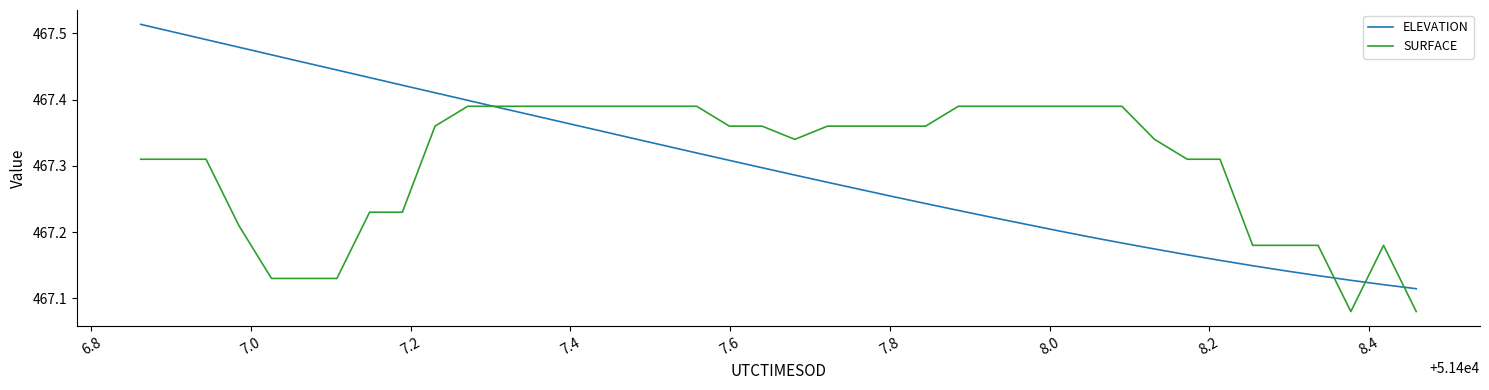

Which series has the widest spread of values?

ELEVATION